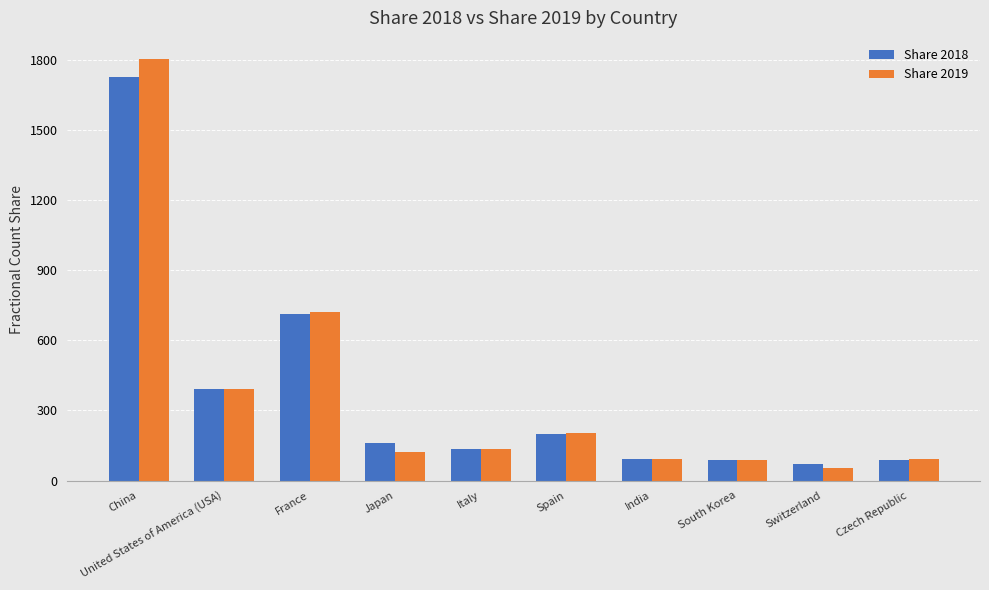

What is the average value of the Share 2019 series?

371.5